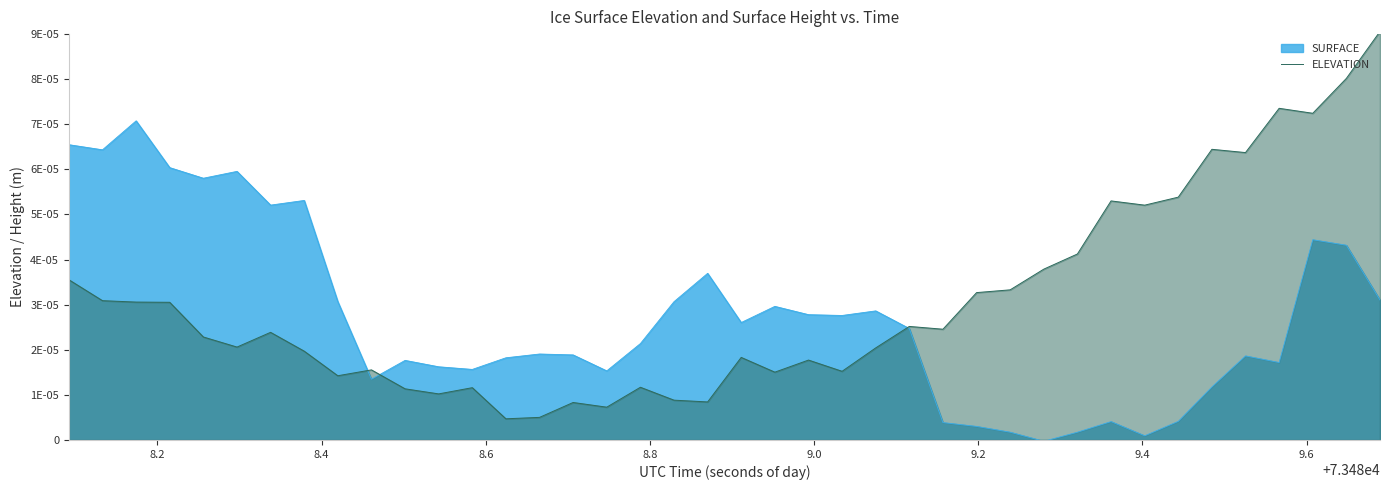

What are all the series names shown in the legend?

SURFACE, ELEVATION